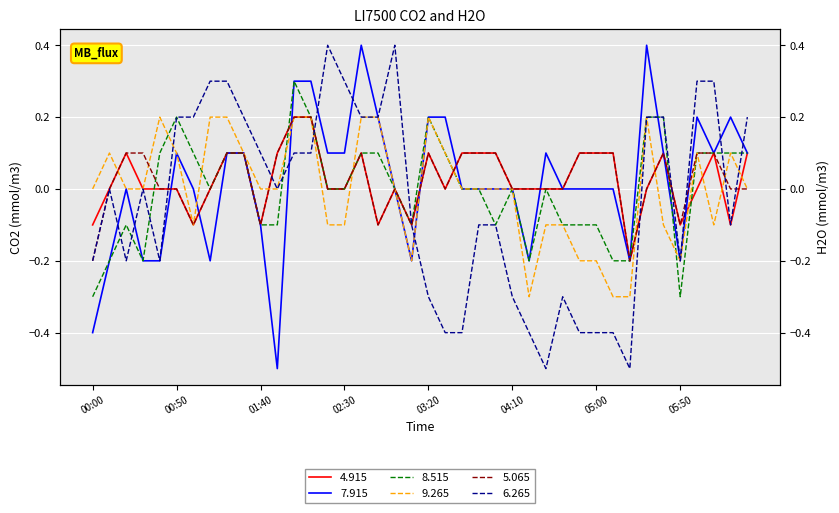

How many values in the 7.915 series exceed 0?

18